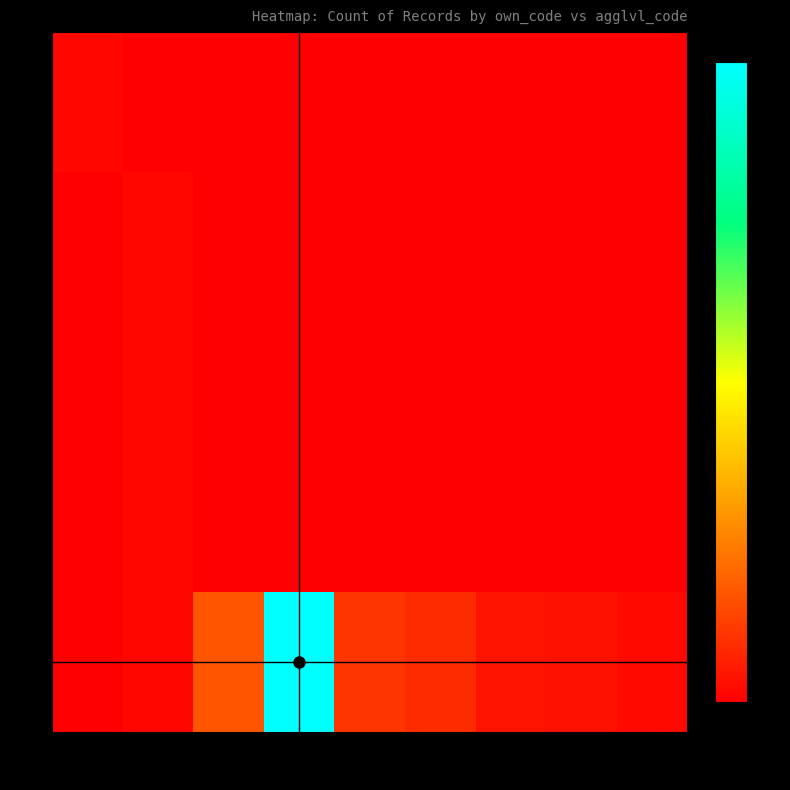

How many data points in 2 are above 0?

1